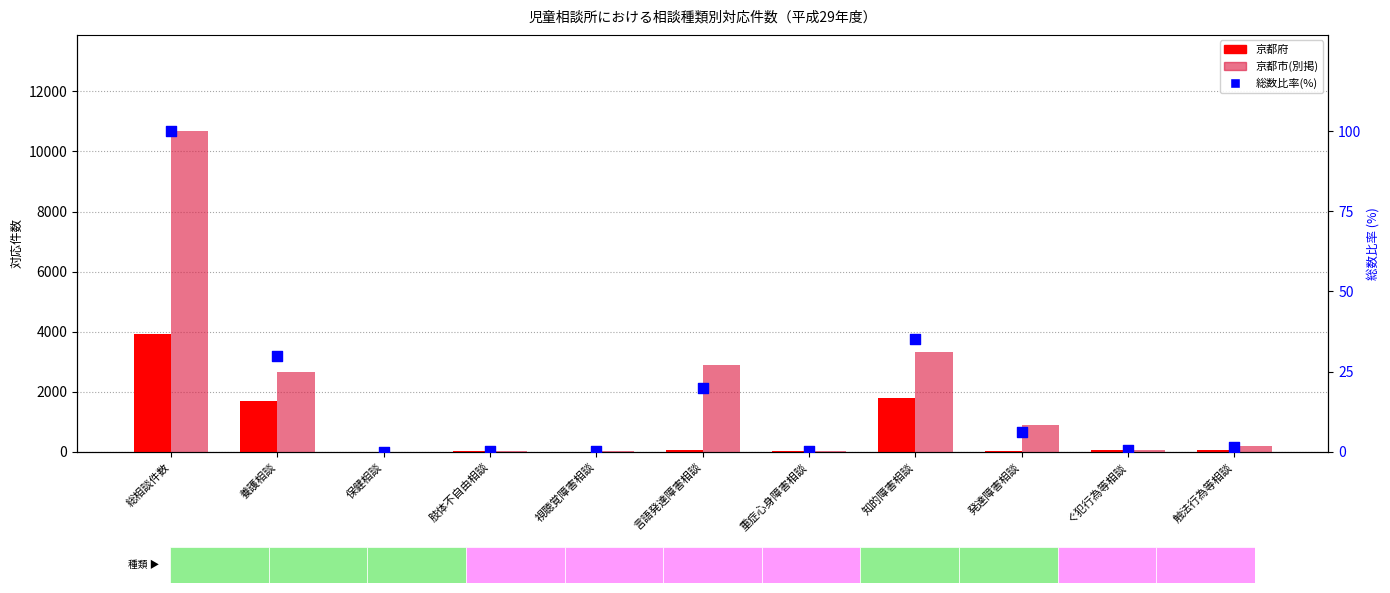

Which series has the largest total across all categories?

京都市(別掲)